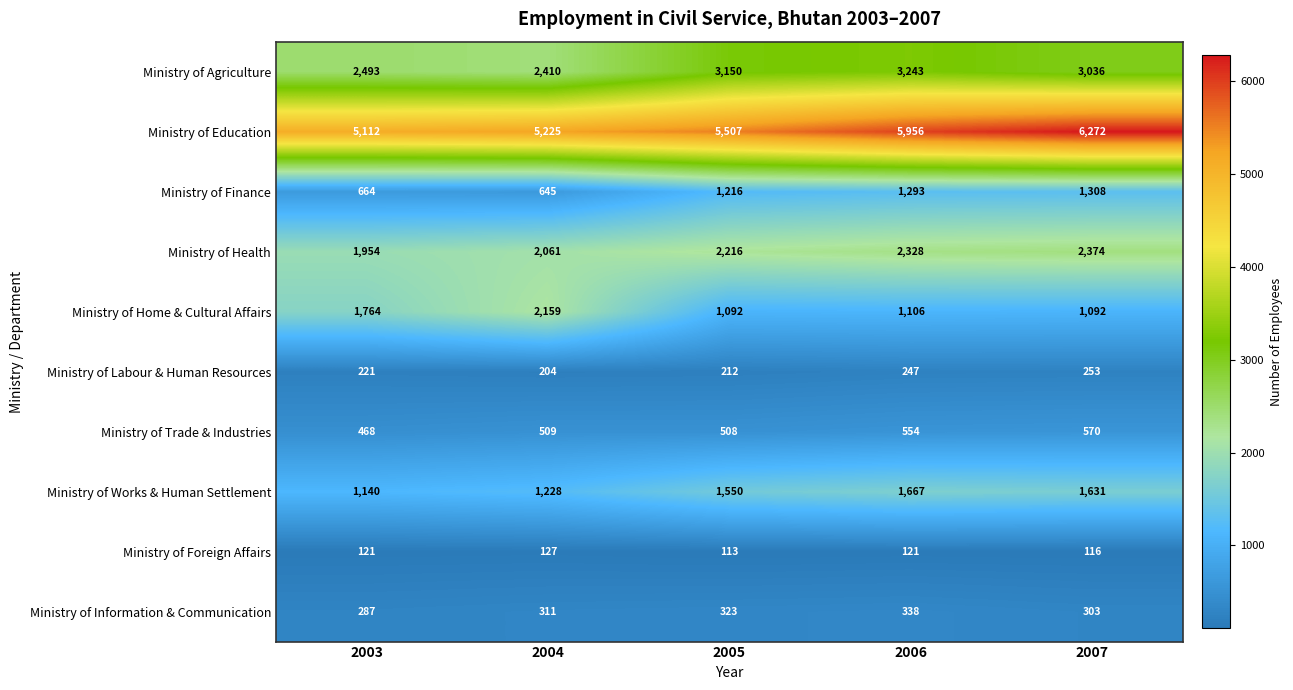

Which series has the largest range (max minus min)?

Ministry of Education